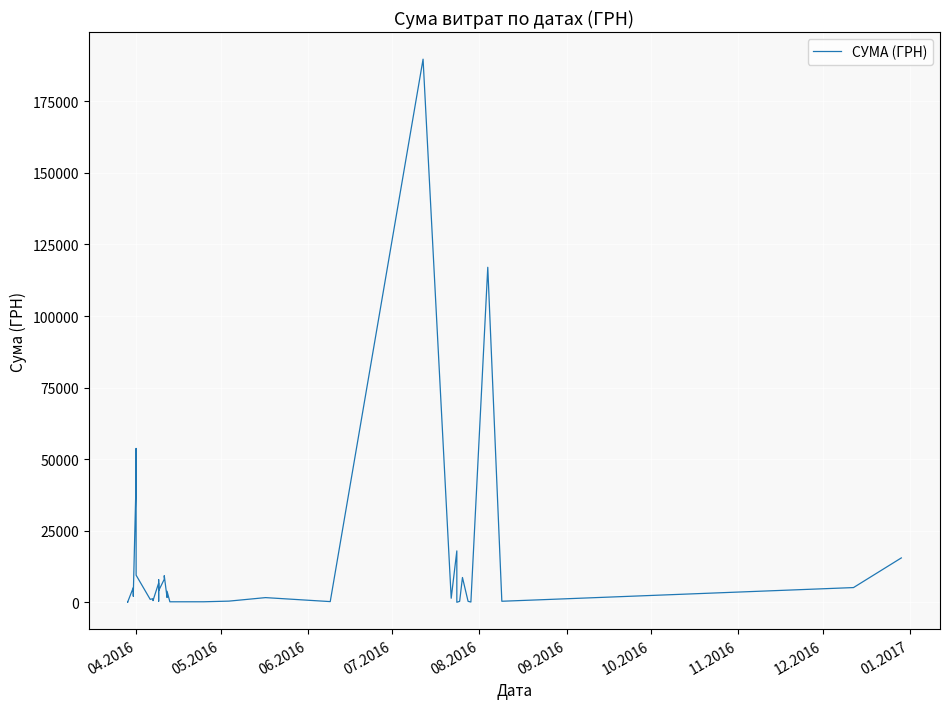

Does the chart display data point markers on the line(s)?

No